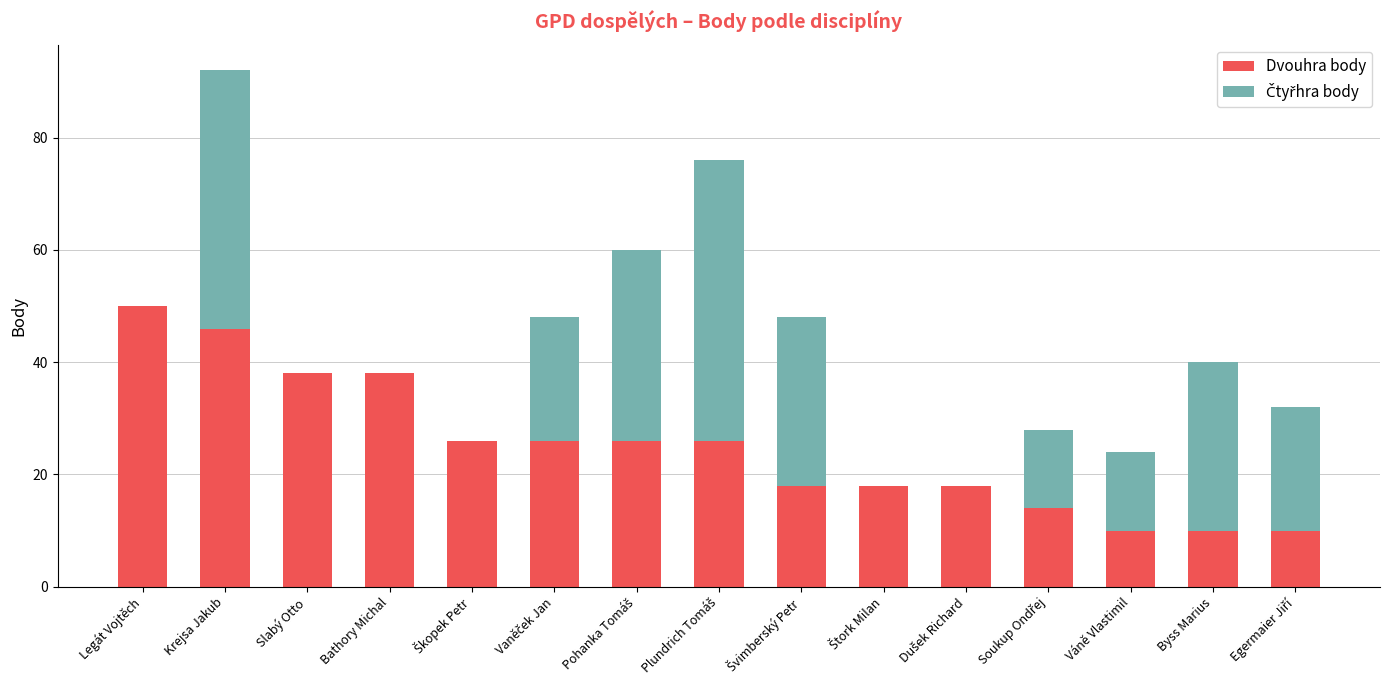

True or false: Dvouhra body has a value of 55 at Bathory Michal.

False